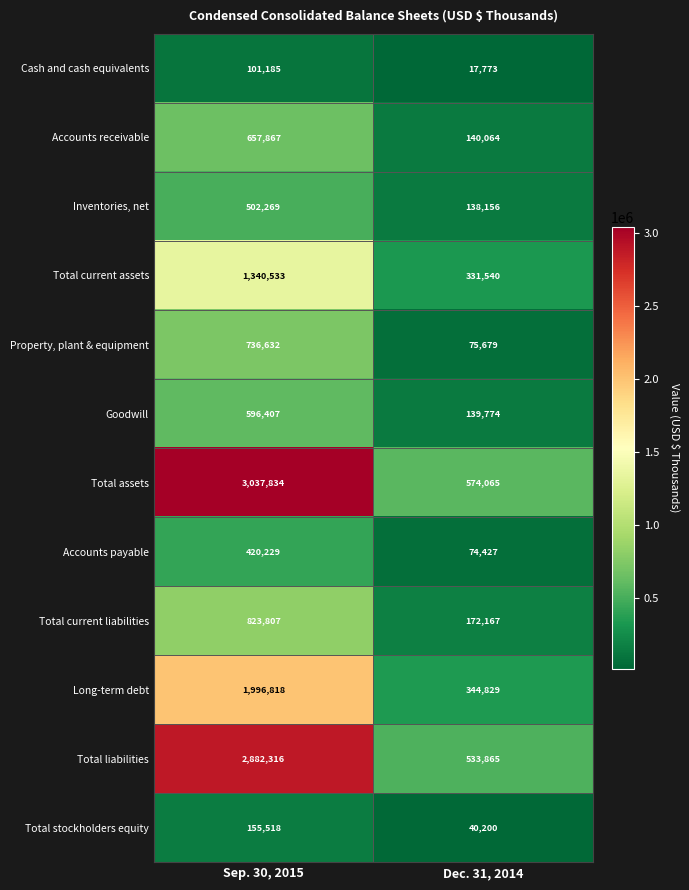

Reading left to right, transcribe all the data shown in this chart.

Cash and cash equivalents: Sep. 30, 2015=101185	Dec. 31, 2014=17773
Accounts receivable: Sep. 30, 2015=657867	Dec. 31, 2014=140064
Inventories, net: Sep. 30, 2015=502269	Dec. 31, 2014=138156
Total current assets: Sep. 30, 2015=1340533	Dec. 31, 2014=331540
Property, plant & equipment: Sep. 30, 2015=736632	Dec. 31, 2014=75679
Goodwill: Sep. 30, 2015=596407	Dec. 31, 2014=139774
Total assets: Sep. 30, 2015=3037834	Dec. 31, 2014=574065
Accounts payable: Sep. 30, 2015=420229	Dec. 31, 2014=74427
Total current liabilities: Sep. 30, 2015=823807	Dec. 31, 2014=172167
Long-term debt: Sep. 30, 2015=1996818	Dec. 31, 2014=344829
Total liabilities: Sep. 30, 2015=2882316	Dec. 31, 2014=533865
Total stockholders equity: Sep. 30, 2015=155518	Dec. 31, 2014=40200